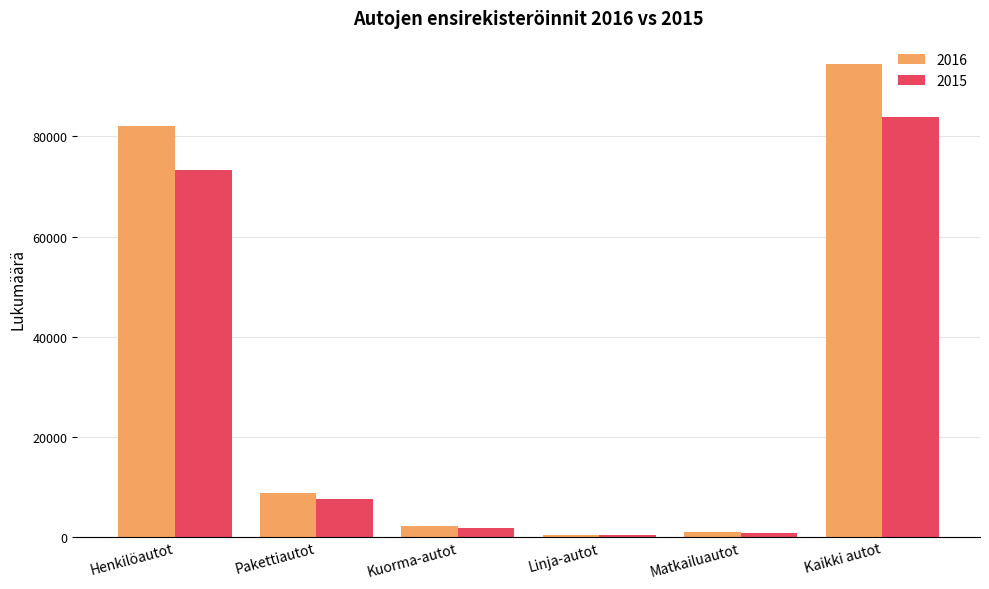

What is the sum of all 2015 values?

167856